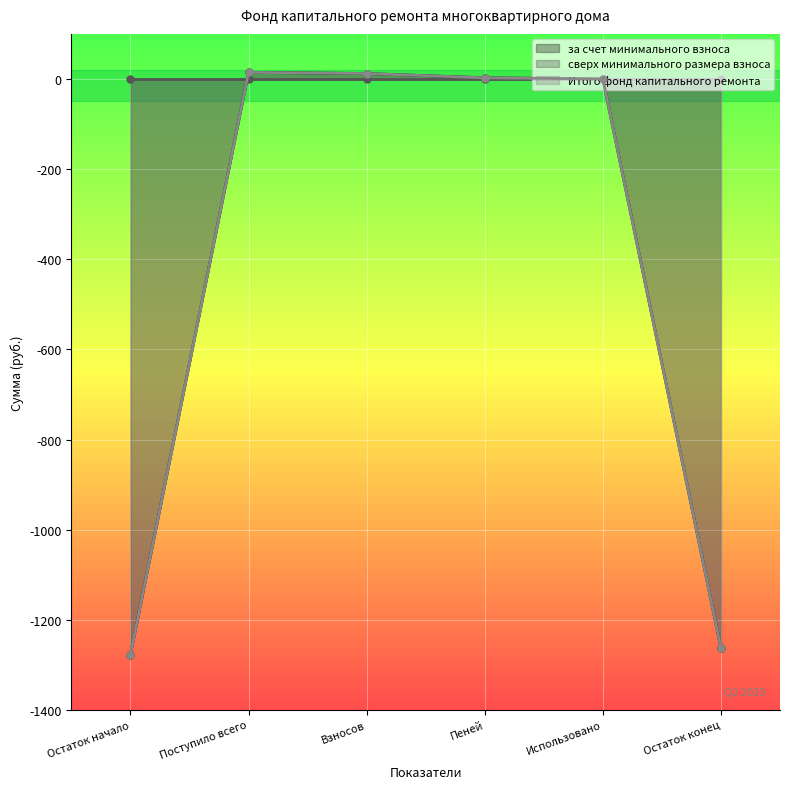

At which label does Итого фонд капитального ремонта first exceed 2?

Поступило всего